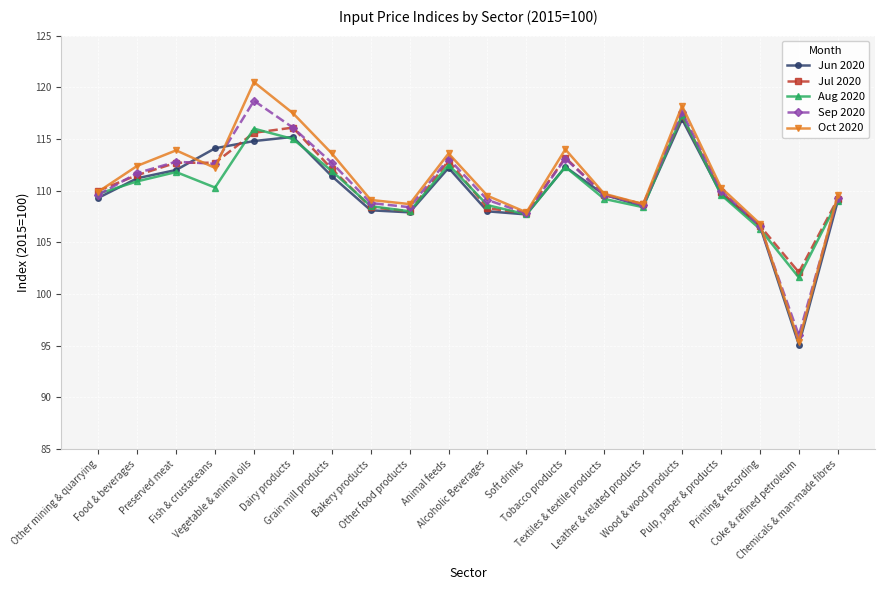

What position from the right is Other food products?

12